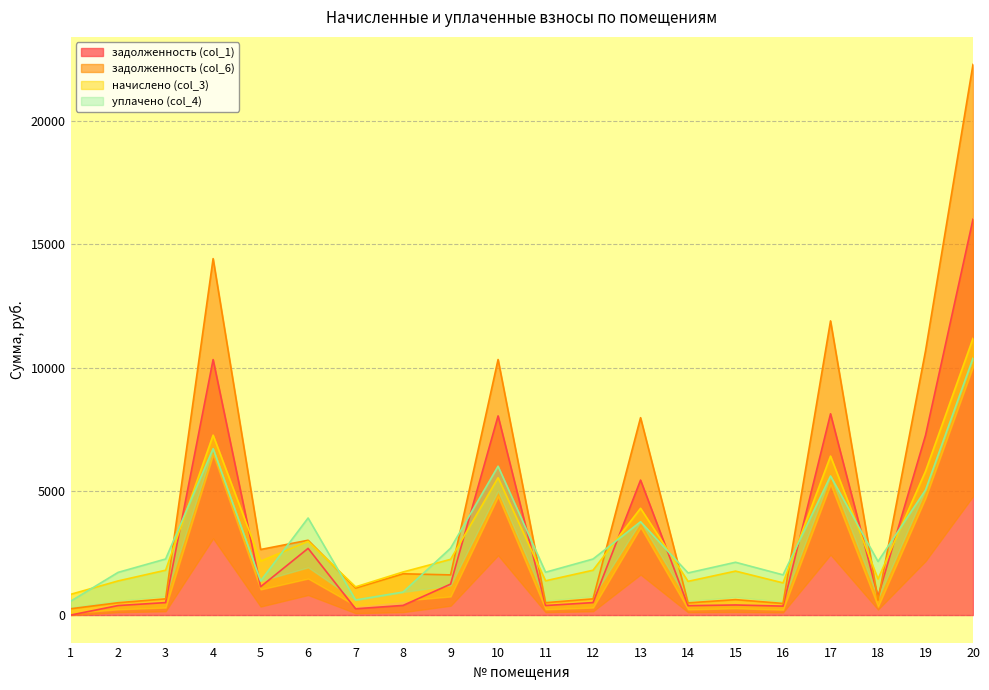

How many interior local valleys does the задолженность (col_6) series have?

7